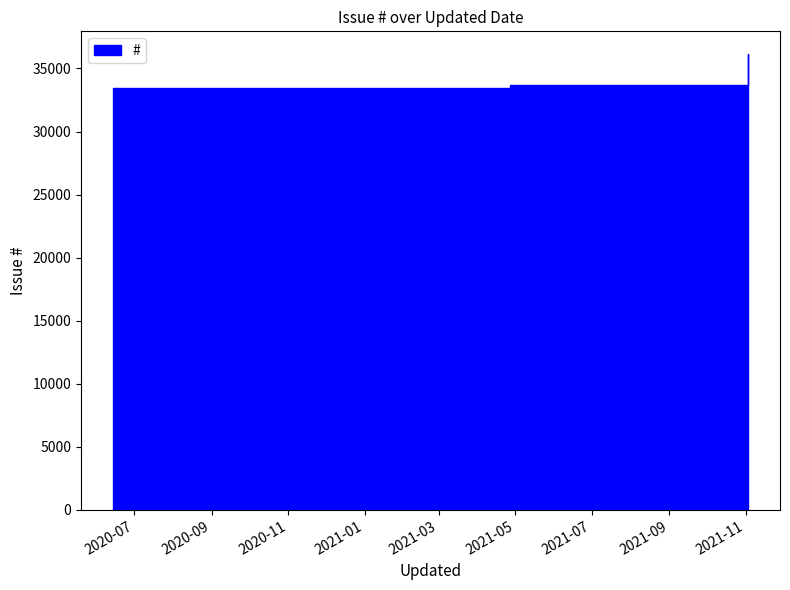

Which category has the highest value across all series?

2021-11-03